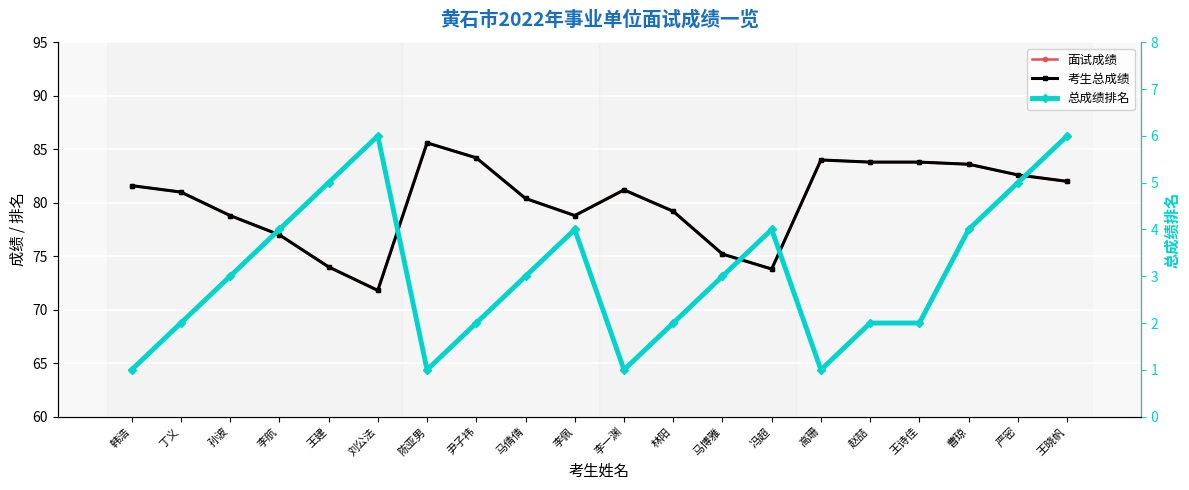

Which series has the largest total across all categories?

面试成绩